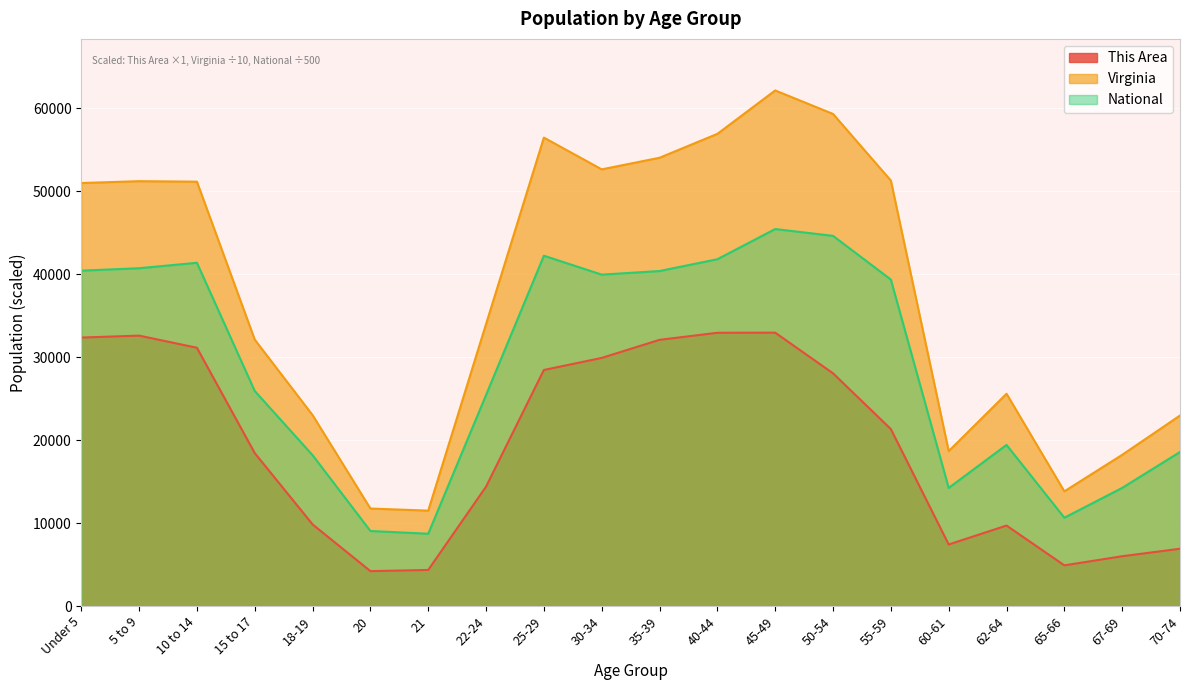

Reading left to right, transcribe all the data shown in this chart.

This Area: 32340.0	32576.0	31114.0	18424.0	9832.0	4200.0	4341.0	14380.0	28437.0	29890.0	32069.0	32918.0	32932.0	28032.0	21315.0	7411.0	9692.0	4897.0	5996.0	6899.0
Virginia: 50962.5	51184.9	51124.6	32095.7	23000.8	11744.5	11491.8	33972.8	56434.2	52607.7	54006.3	56886.5	62115.5	59284.5	51259.5	18662.9	25574.0	13815.4	18214.8	22950.2
National: 40402.7	40697.3	41354.4	25908.5	18172.2	9038.3	8708.6	25425.2	42203.7	39924.2	40359.3	41781.9	45417.2	44596.2	39329.6	14227.5	19408.4	10639.8	14230.7	18556.3